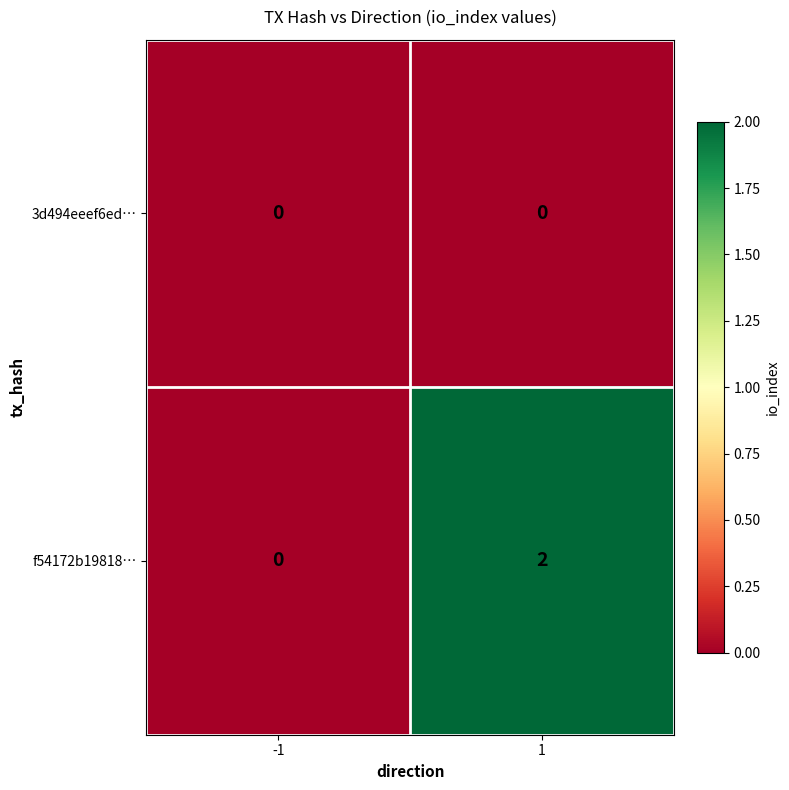

Which series has the largest total across all categories?

f54172b19818…